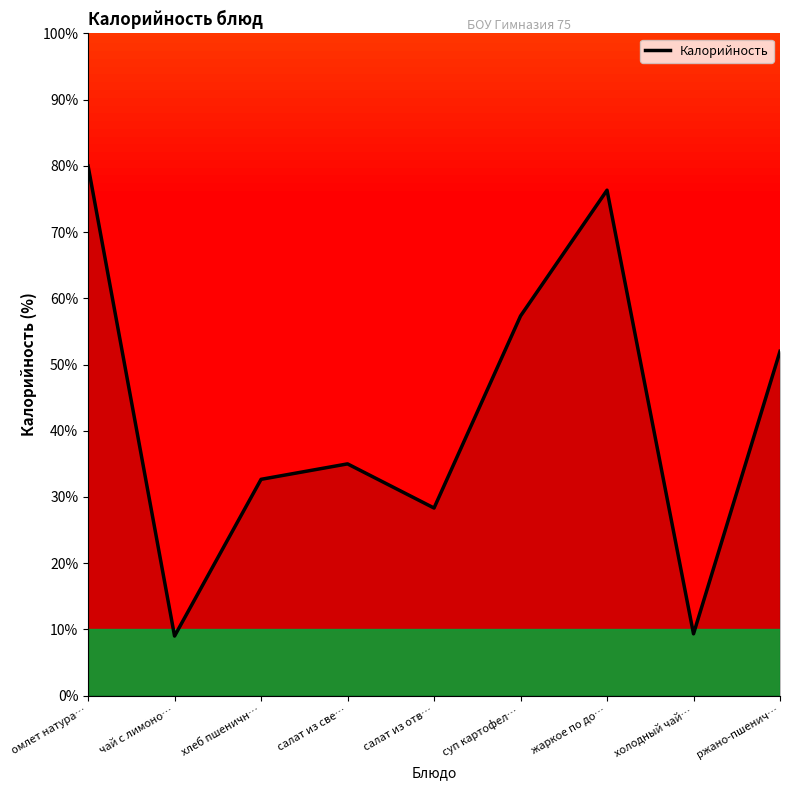

Does the chart have visible grid lines?

No